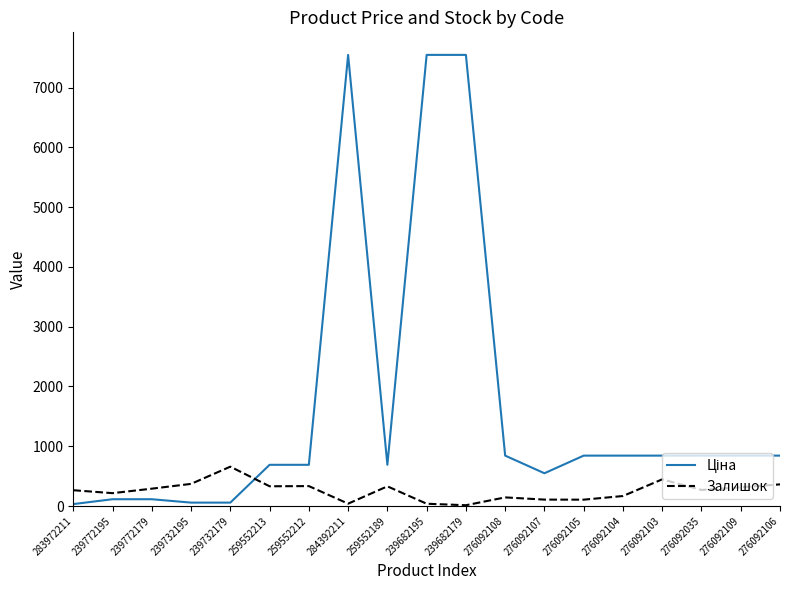

What is the total value across all series at 283972211?

296.1